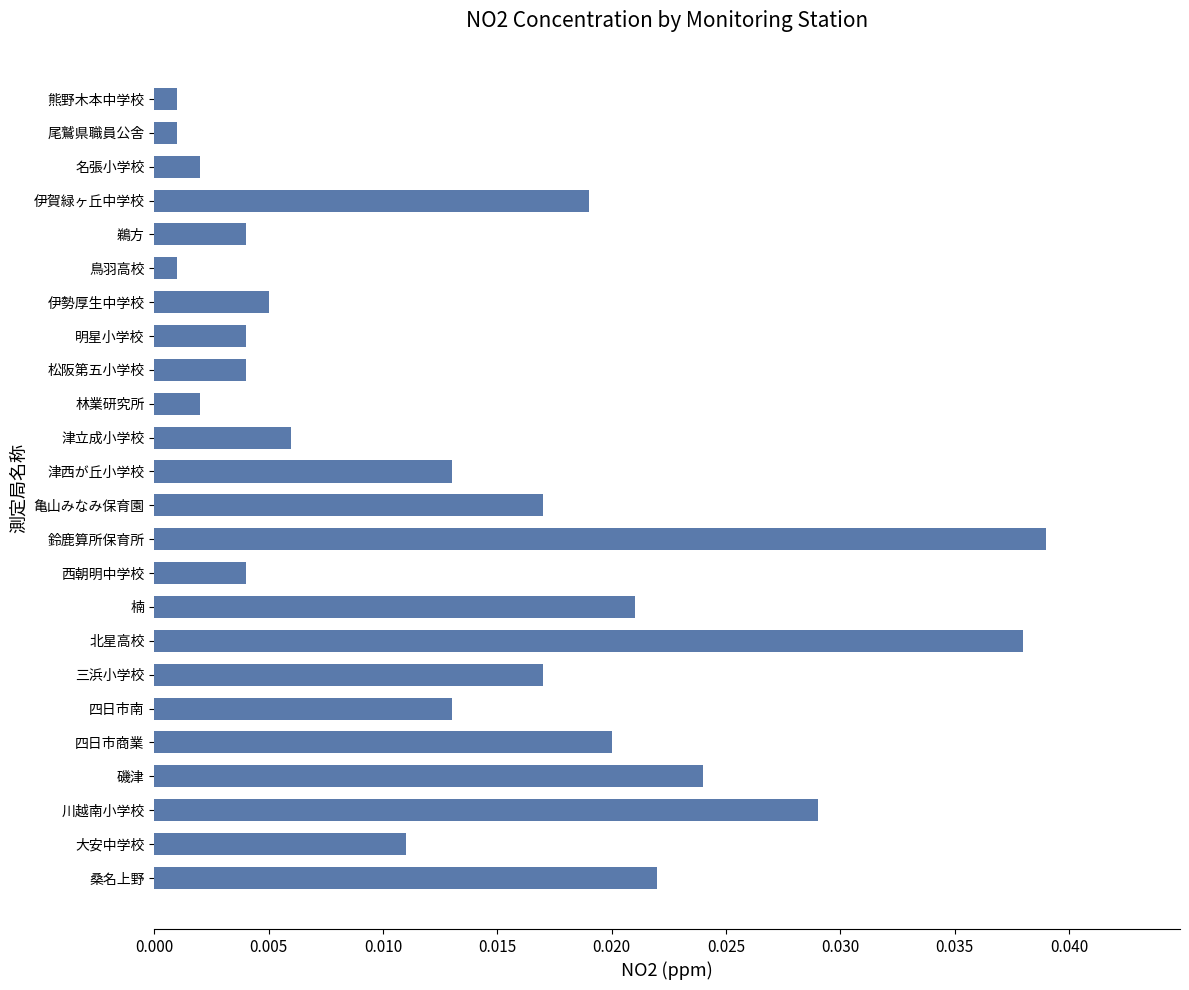

Between 磯津 and 川越南小学校, which is larger?

川越南小学校